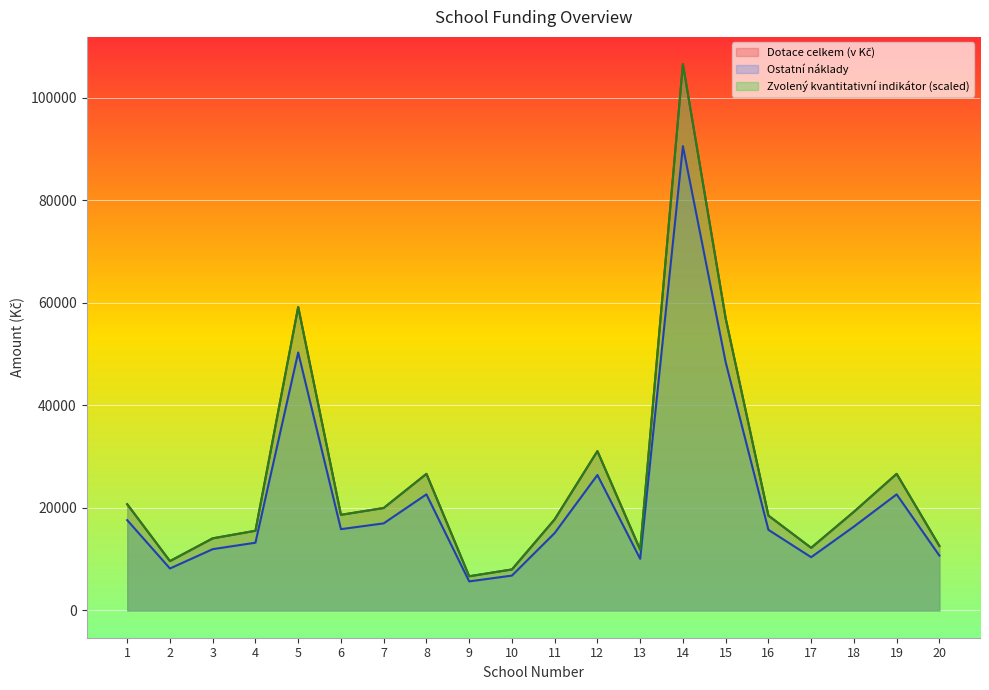

Where does the Ostatní náklady series first go above 15850?

1